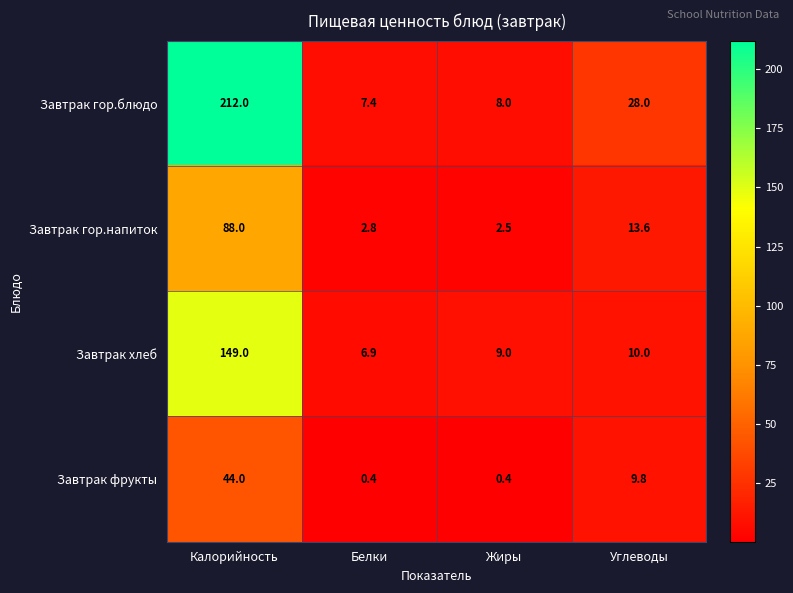

Rank the series at Углеводы from highest to lowest value.

Завтрак гор.блюдо, Завтрак гор.напиток, Завтрак хлеб, Завтрак фрукты